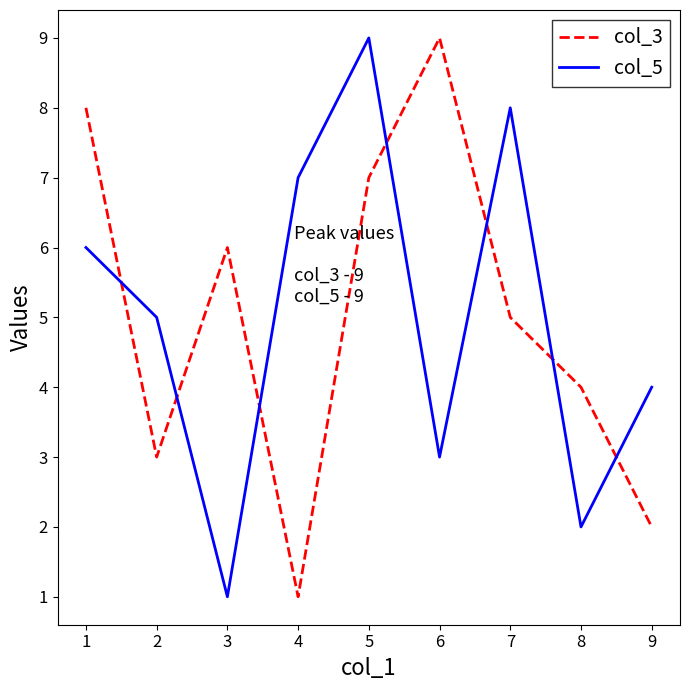

Read the col_5 value at 1.

6